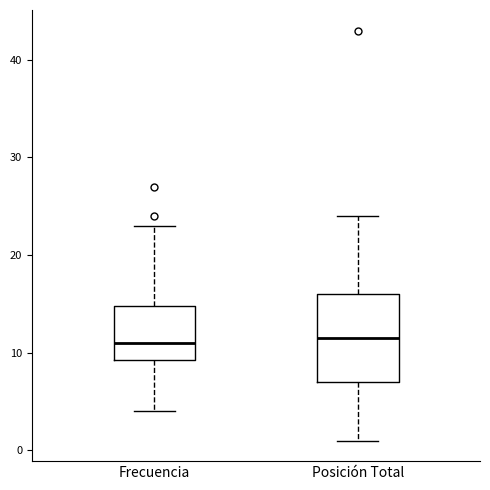

Reading left to right, read every box against the y-axis: the position of its median line, the range the box covers, and the ends of its whiskers. The values are not printed on the chart, so give them approximately, as read against the axis.

Frecuencia: median 11, box 9 to 15, whiskers 4 to 23
Posición Total: median 12, box 7 to 16, whiskers 1 to 24